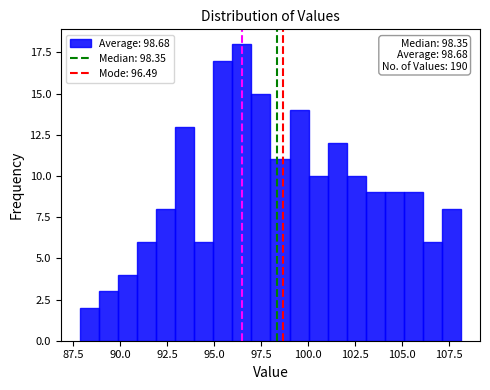

Around what value on the x-axis is the tallest bar? Give the approximate position of its centre, as read against the axis.

96.5